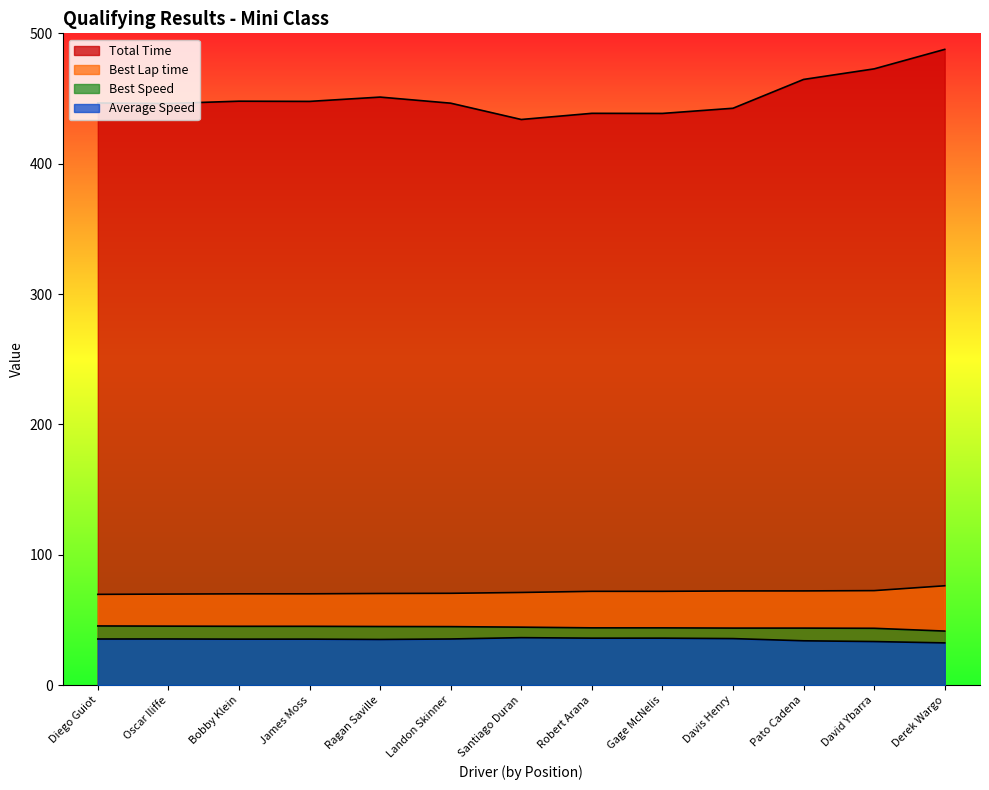

The Total Time series shows 446.2 at Oscar Iliffe. True or false?

True